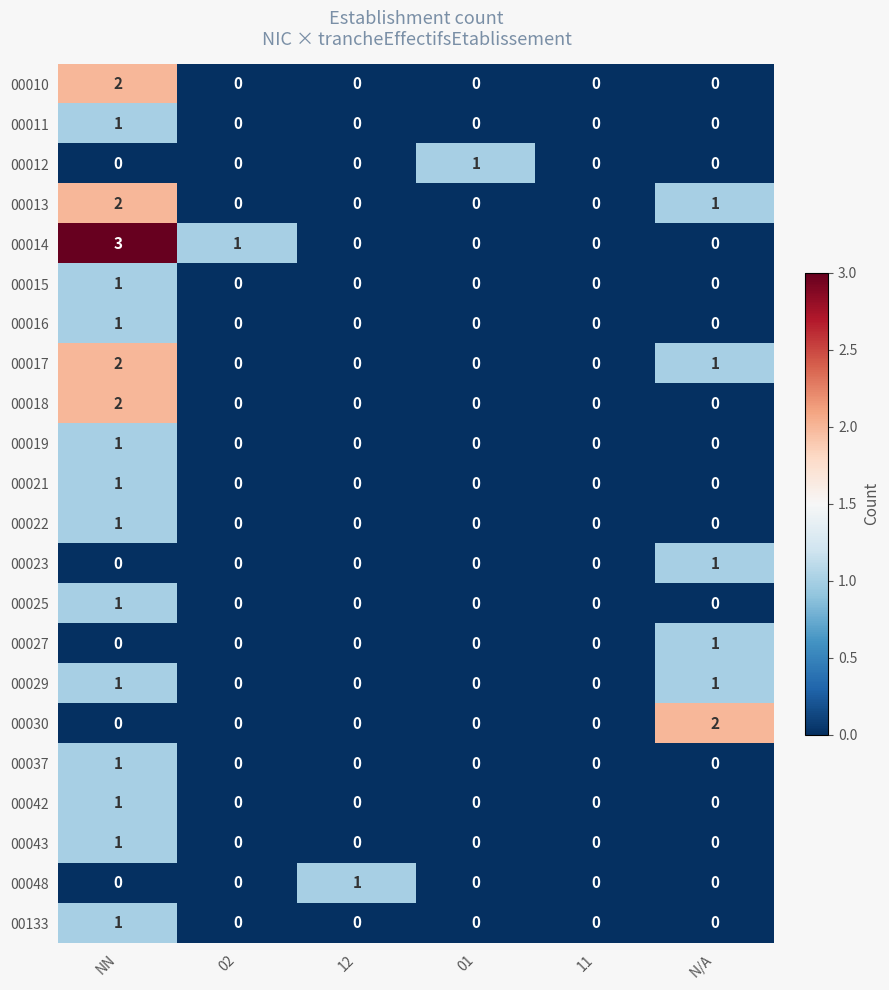

Which series has the largest range (max minus min)?

00014